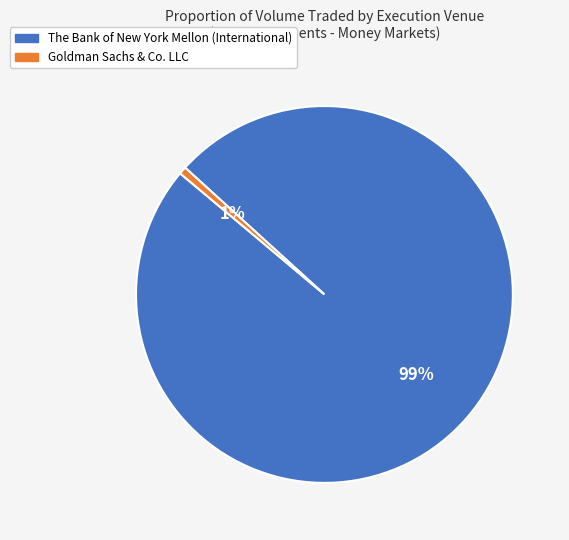

Is there any slice that represents more than half of the pie?

Yes